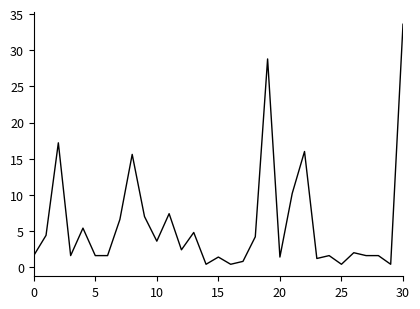

What is the greatest value displayed?

33.6